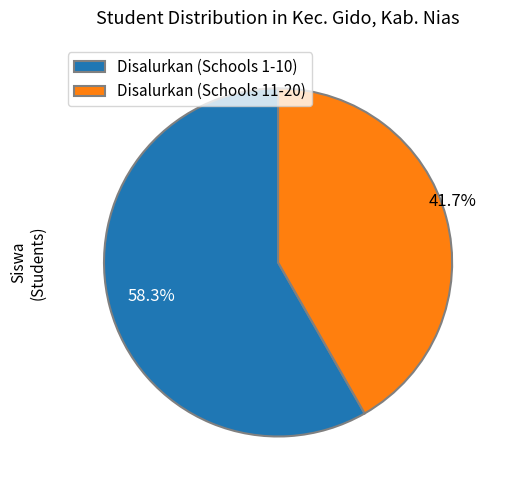

Does Disalurkan (Schools 11-20) account for over 50% of the chart?

No